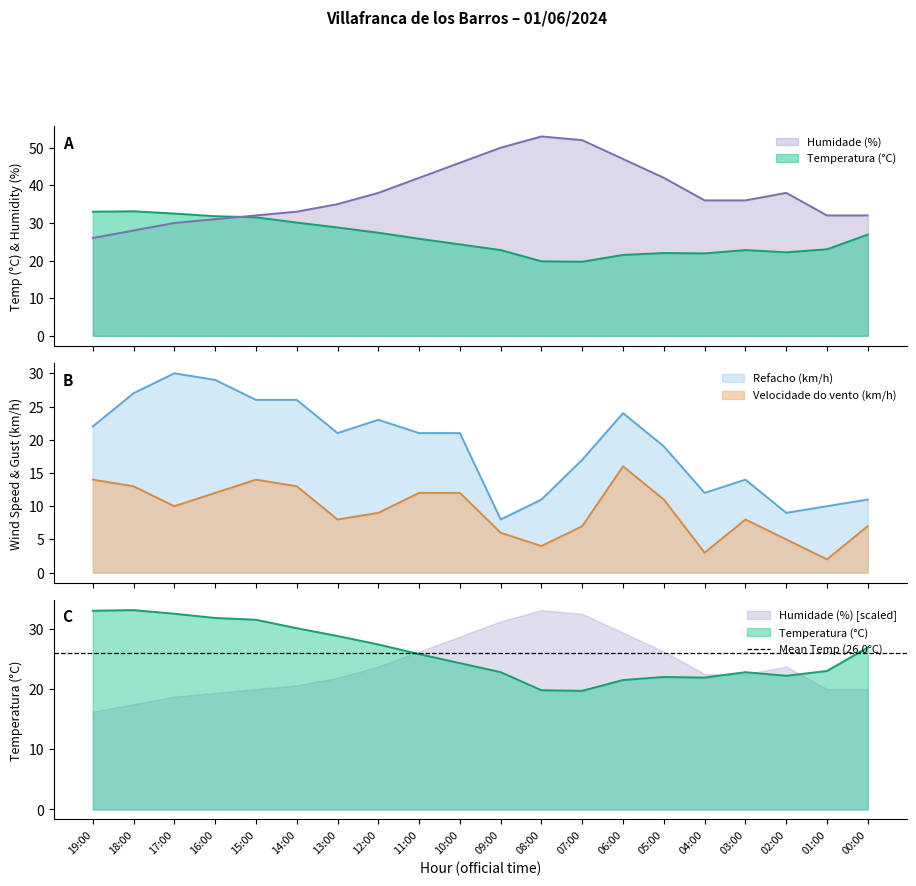

How many categories are shown in the chart?

20